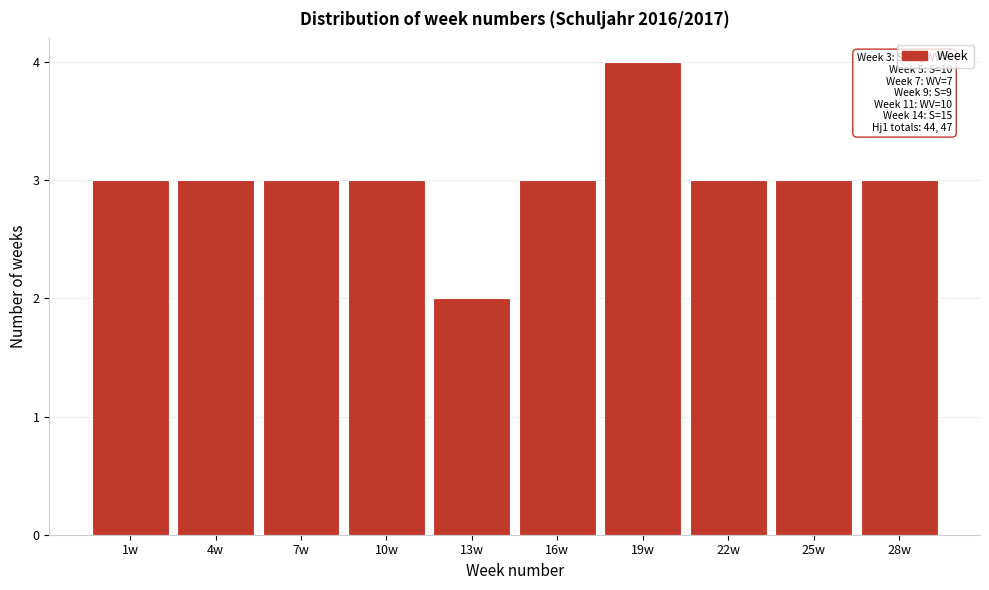

Reading right to left, transcribe all the data shown in this chart.

3	3	3	4	3	2	3	3	3	3